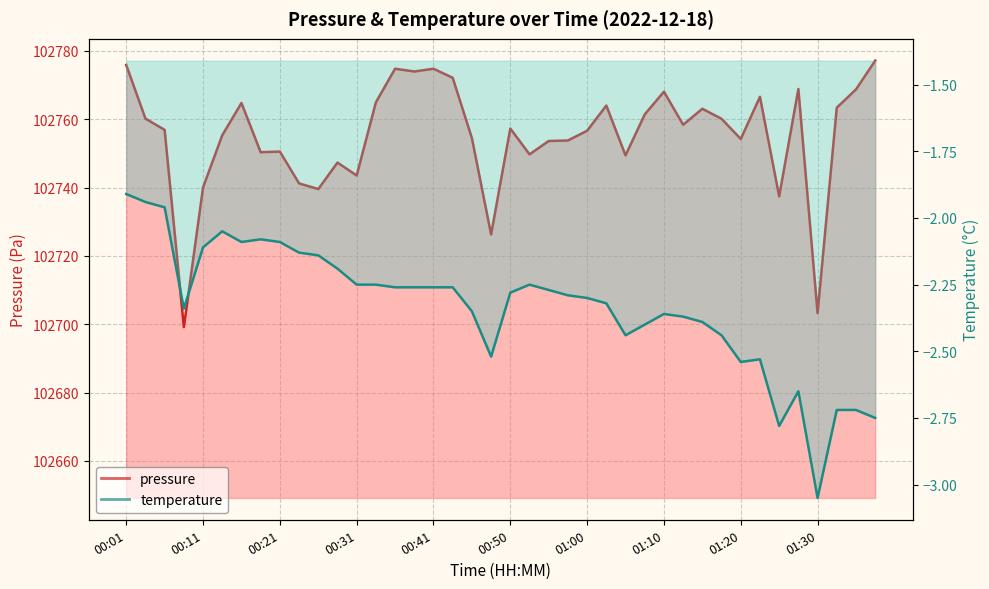

What is the label of the 7th point from the right?

01:23